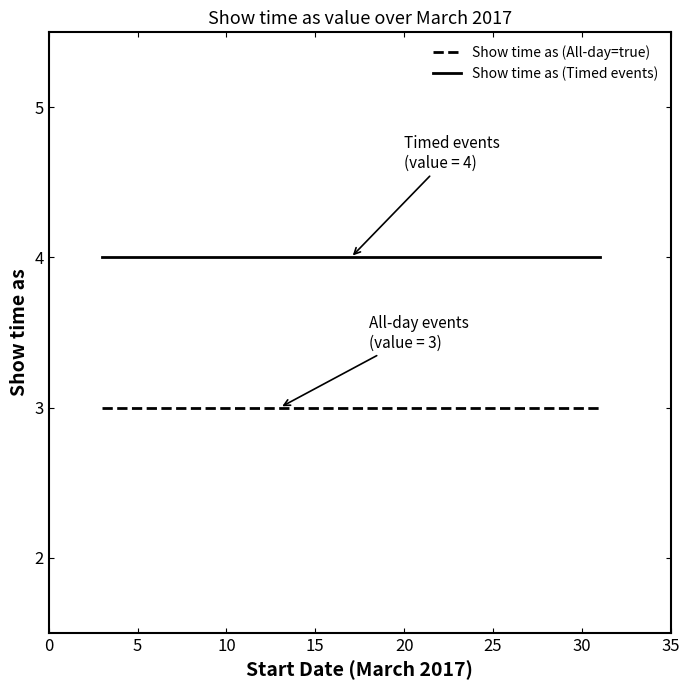

Which series has the largest total across all categories?

Show time as (Timed events)